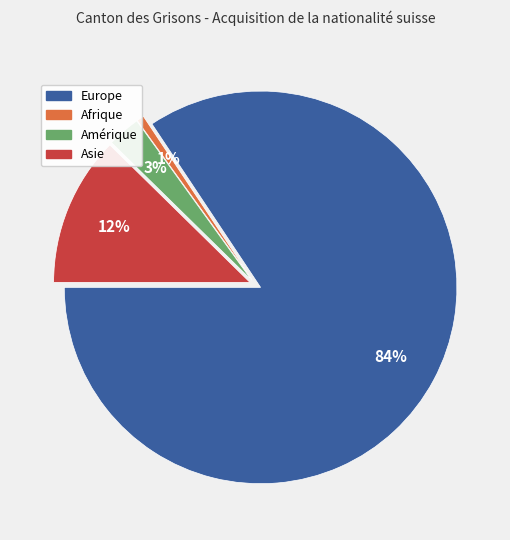

To the nearest percent, what is the average slice percentage?

25%